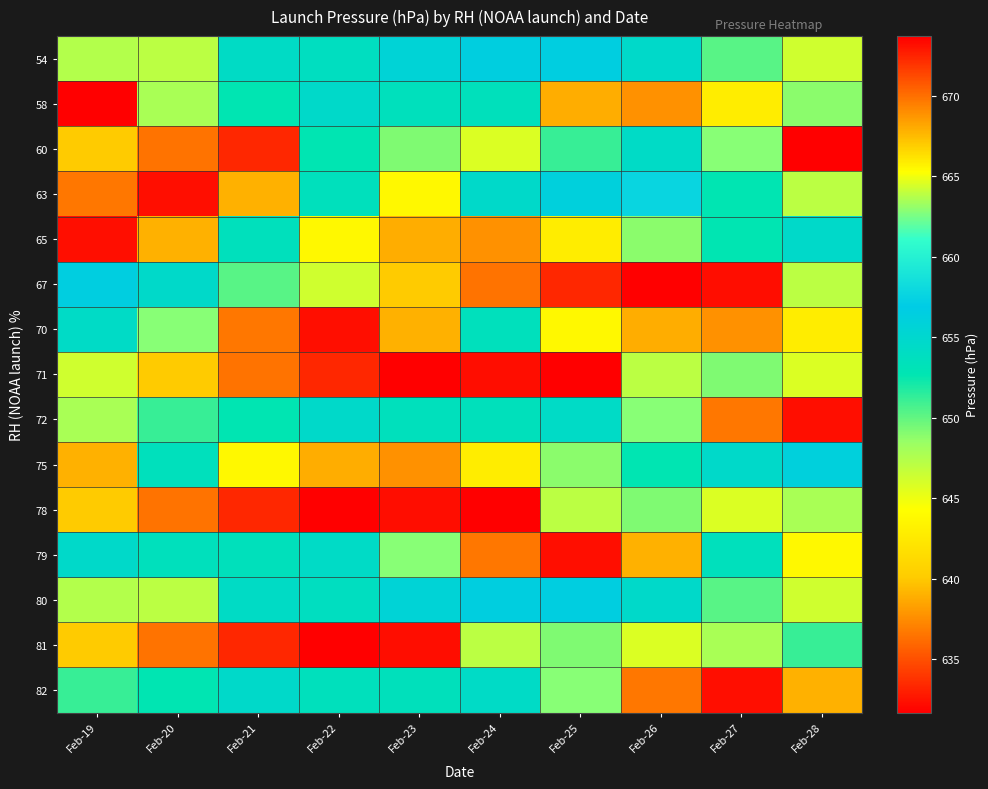

Rank the series by their maximum value, from highest to lowest.

60, 71, 78, 63, 65, 70, 72, 79, 82, 75, 54, 80, 67, 58, 81